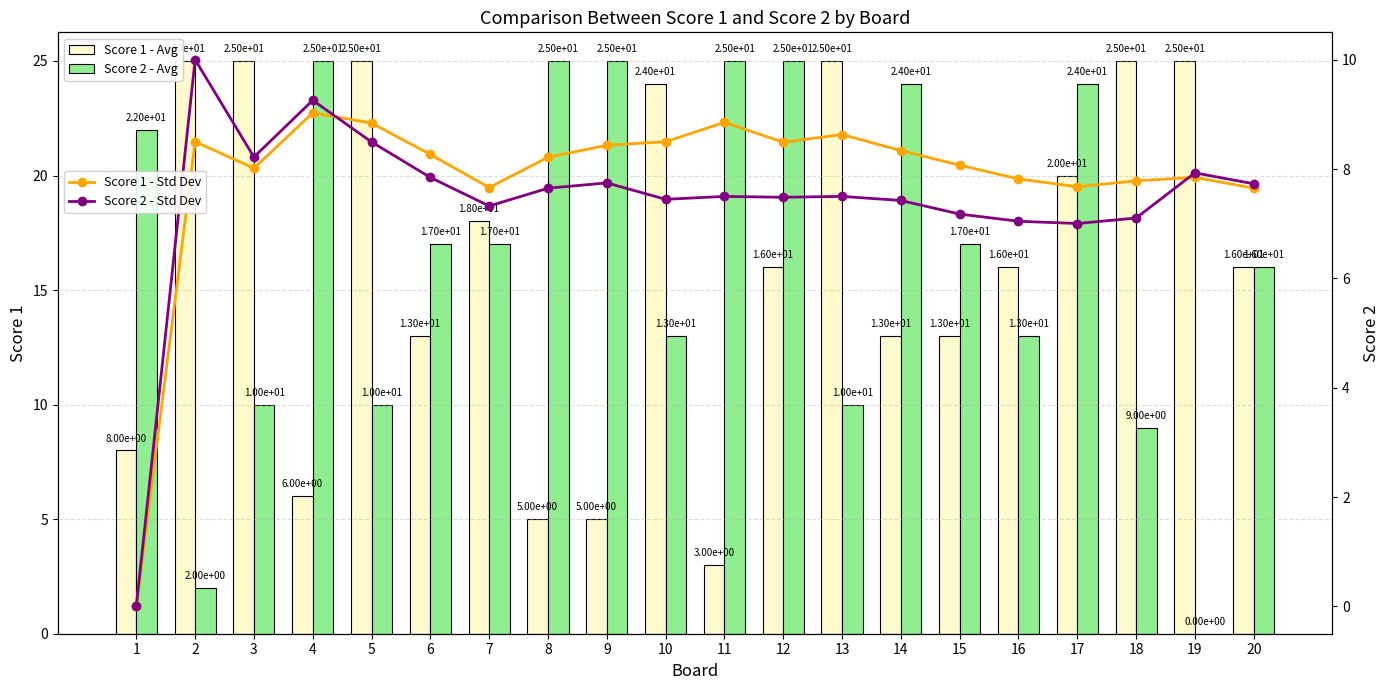

What is the average value of the Score 1 - Std Dev series?

7.8